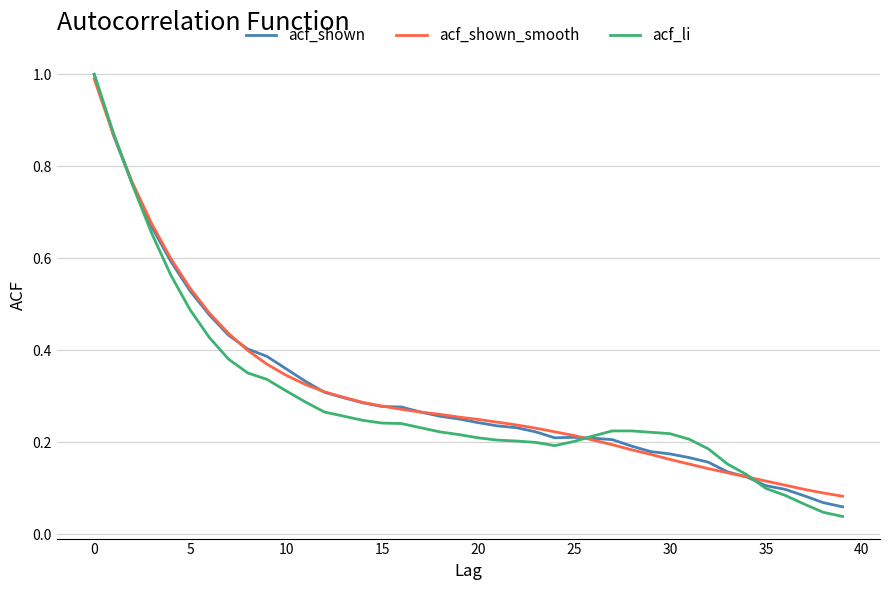

What is the greatest value displayed?

1.0